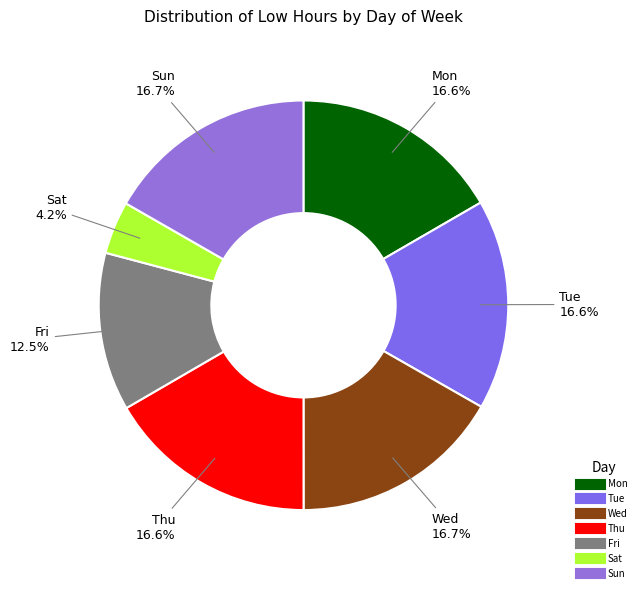

Which category has the smallest portion of the pie?

Sat